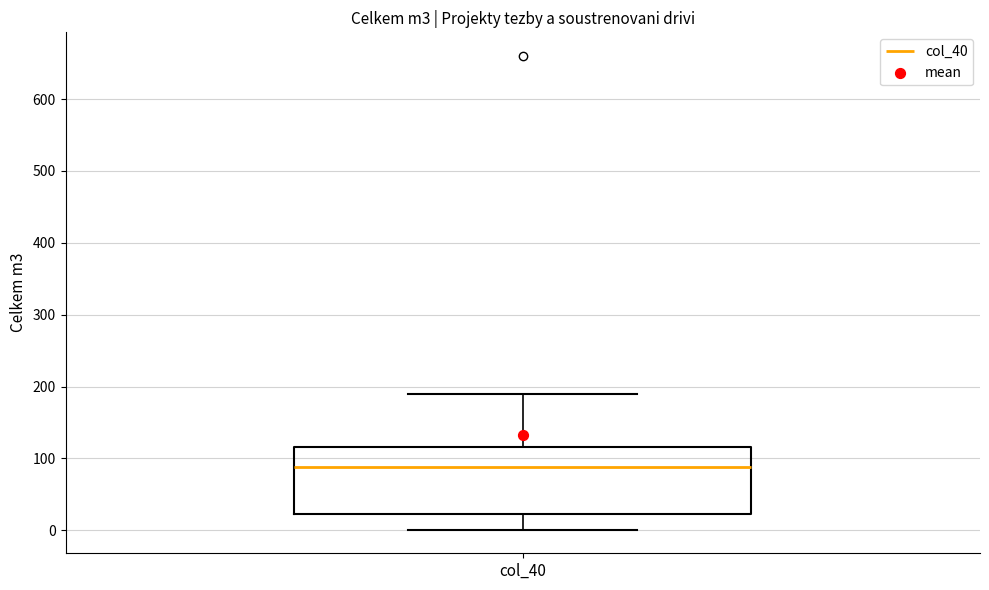

Where does the upper whisker of the box for col_40 end on the y-axis? The values are not printed on the chart, so give them approximately, as read against the axis.

190